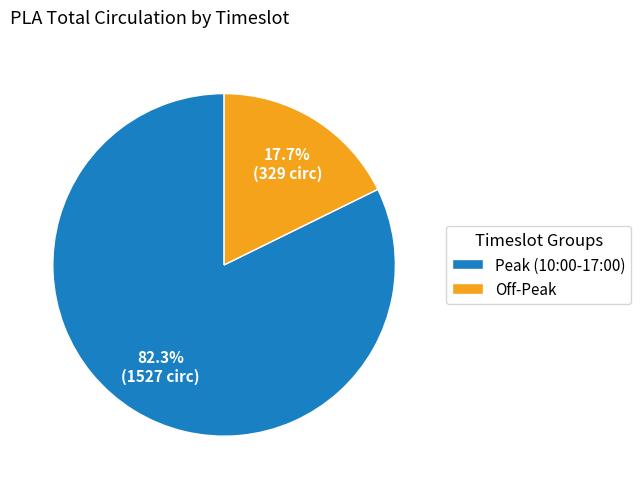

To the nearest percent, what is the average slice percentage?

50%